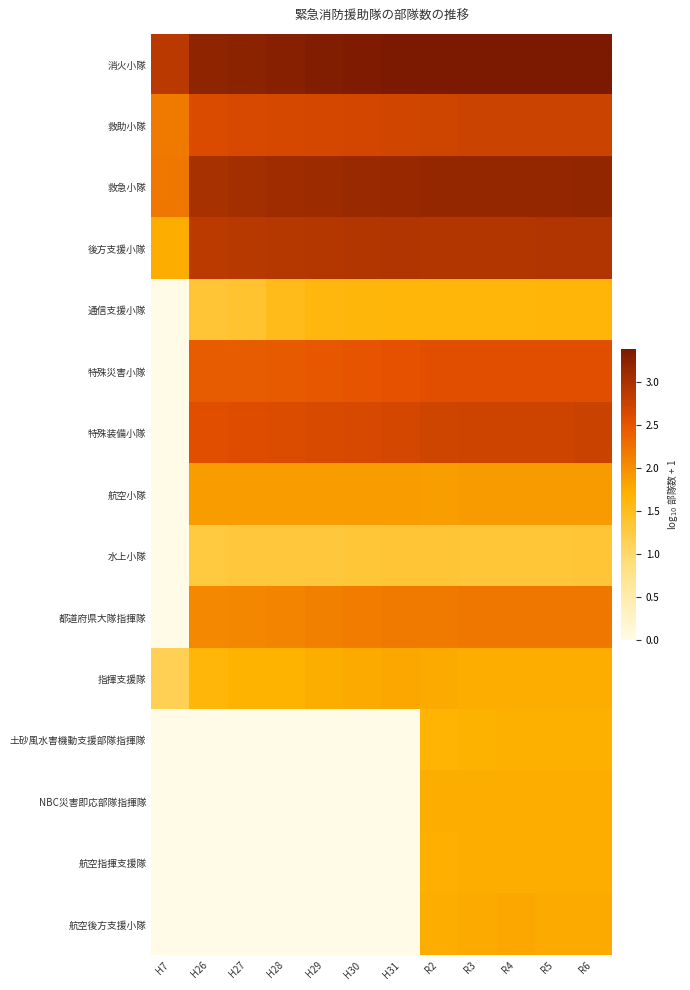

Reading left to right, extract all data points from this chart.

消火小隊: H7=2.9	H26=3.2	H27=3.2	H28=3.3	H29=3.3	H30=3.4	H31=3.4	R2=3.4	R3=3.4	R4=3.4	R5=3.4	R6=3.4
救助小隊: H7=2.2	H26=2.6	H27=2.6	H28=2.7	H29=2.7	H30=2.7	H31=2.7	R2=2.7	R3=2.7	R4=2.7	R5=2.7	R6=2.7
救急小隊: H7=2.2	H26=3.0	H27=3.1	H28=3.1	H29=3.1	H30=3.1	H31=3.2	R2=3.2	R3=3.2	R4=3.2	R5=3.2	R6=3.2
後方支援小隊: H7=1.7	H26=2.9	H27=2.9	H28=2.9	H29=2.9	H30=2.9	H31=3.0	R2=2.9	R3=2.9	R4=2.9	R5=2.9	R6=2.9
通信支援小隊: H7=0.0	H26=1.3	H27=1.4	H28=1.5	H29=1.6	H30=1.6	H31=1.6	R2=1.6	R3=1.6	R4=1.6	R5=1.6	R6=1.6
特殊災害小隊: H7=0.0	H26=2.4	H27=2.4	H28=2.5	H29=2.5	H30=2.5	H31=2.5	R2=2.6	R3=2.6	R4=2.6	R5=2.6	R6=2.6
特殊装備小隊: H7=0.0	H26=2.6	H27=2.6	H28=2.6	H29=2.6	H30=2.6	H31=2.7	R2=2.7	R3=2.7	R4=2.7	R5=2.7	R6=2.8
航空小隊: H7=0.0	H26=1.9	H27=1.9	H28=1.9	H29=1.9	H30=1.9	H31=1.9	R2=1.9	R3=1.9	R4=1.9	R5=1.9	R6=1.9
水上小隊: H7=0.0	H26=1.3	H27=1.3	H28=1.3	H29=1.3	H30=1.3	H31=1.3	R2=1.3	R3=1.3	R4=1.3	R5=1.3	R6=1.3
都道府県大隊指揮隊: H7=0.0	H26=2.1	H27=2.1	H28=2.1	H29=2.1	H30=2.2	H31=2.2	R2=2.2	R3=2.2	R4=2.2	R5=2.2	R6=2.2
指揮支援隊: H7=1.1	H26=1.6	H27=1.7	H28=1.7	H29=1.7	H30=1.8	H31=1.8	R2=1.8	R3=1.8	R4=1.8	R5=1.8	R6=1.8
土砂風水害機動支援部隊指揮隊: H7=0.0	H26=0.0	H27=0.0	H28=0.0	H29=0.0	H30=0.0	H31=0.0	R2=1.7	R3=1.7	R4=1.7	R5=1.7	R6=1.7
NBC災害即応部隊指揮隊: H7=0.0	H26=0.0	H27=0.0	H28=0.0	H29=0.0	H30=0.0	H31=0.0	R2=1.7	R3=1.7	R4=1.7	R5=1.7	R6=1.7
航空指揮支援隊: H7=0.0	H26=0.0	H27=0.0	H28=0.0	H29=0.0	H30=0.0	H31=0.0	R2=1.7	R3=1.7	R4=1.7	R5=1.7	R6=1.7
航空後方支援小隊: H7=0.0	H26=0.0	H27=0.0	H28=0.0	H29=0.0	H30=0.0	H31=0.0	R2=1.8	R3=1.8	R4=1.8	R5=1.8	R6=1.8